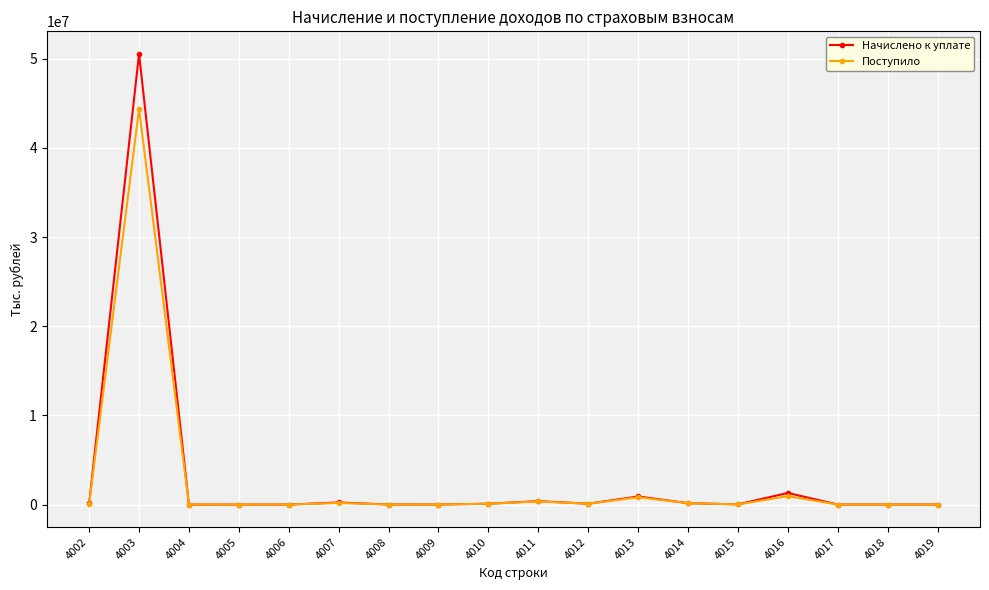

What is the total value across all series at 4006?

-2827